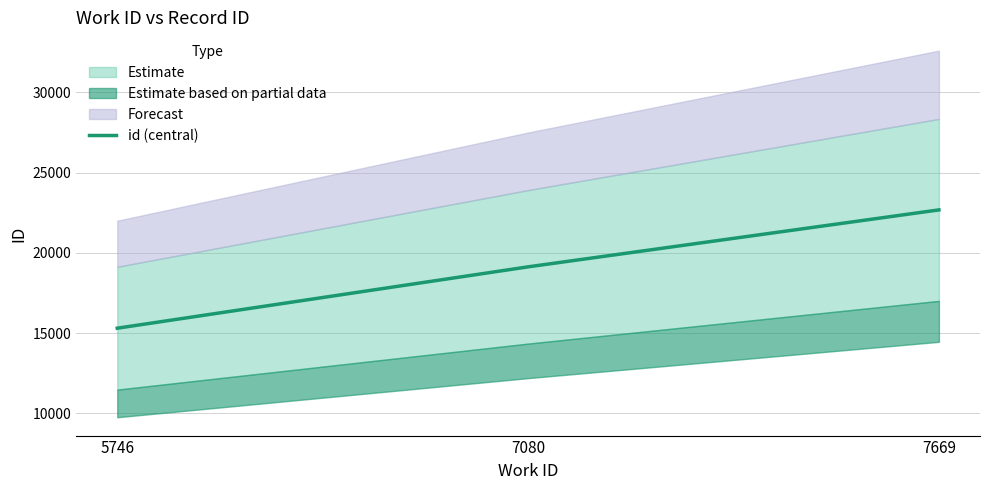

List the labels in order of value, largest first.

7669, 7080, 5746